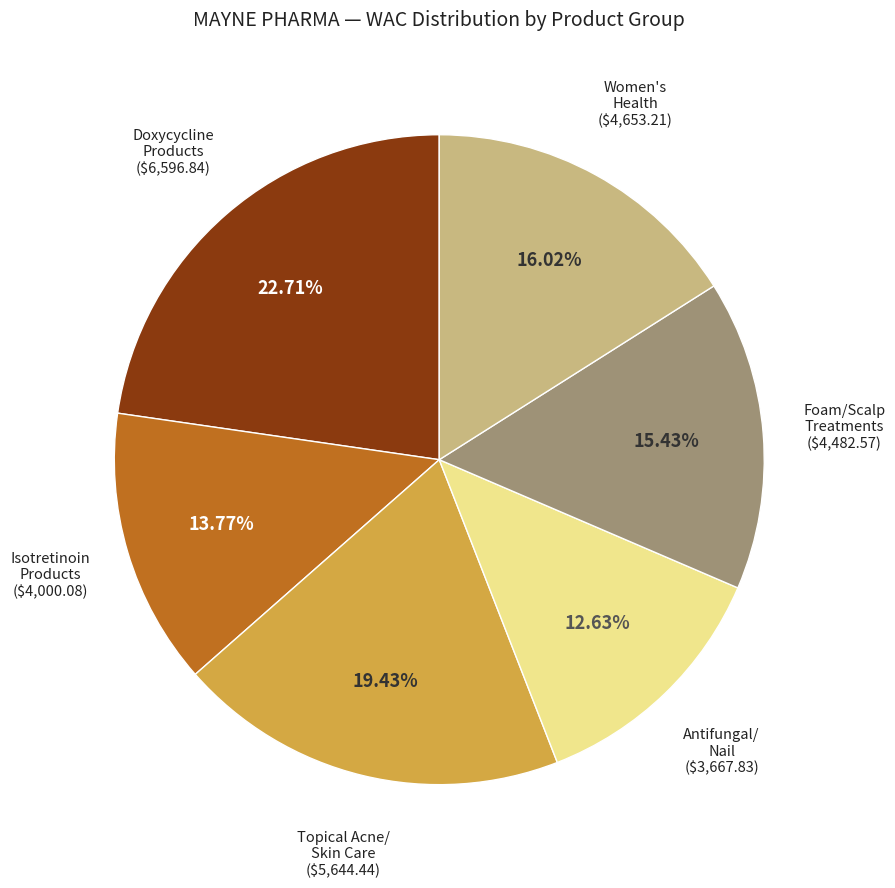

Is there any slice that represents more than half of the pie?

No